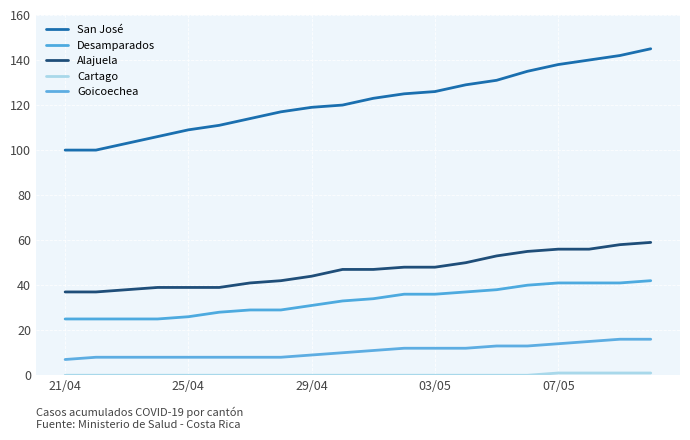

Which series has the widest spread of values?

San José